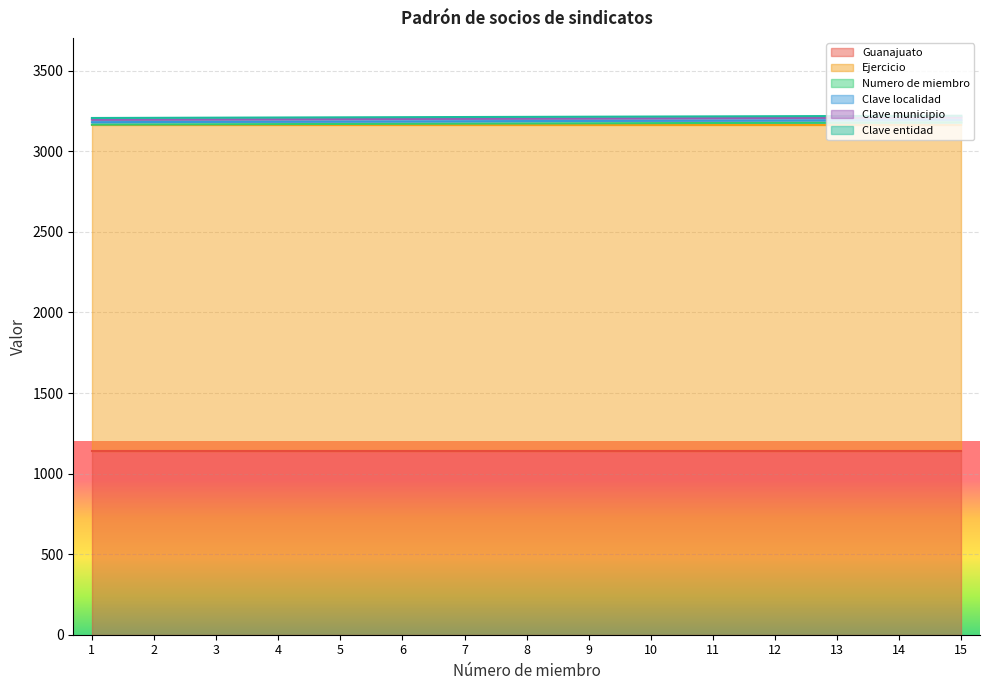

What is the approximate value of Numero de miembro at 8?

8